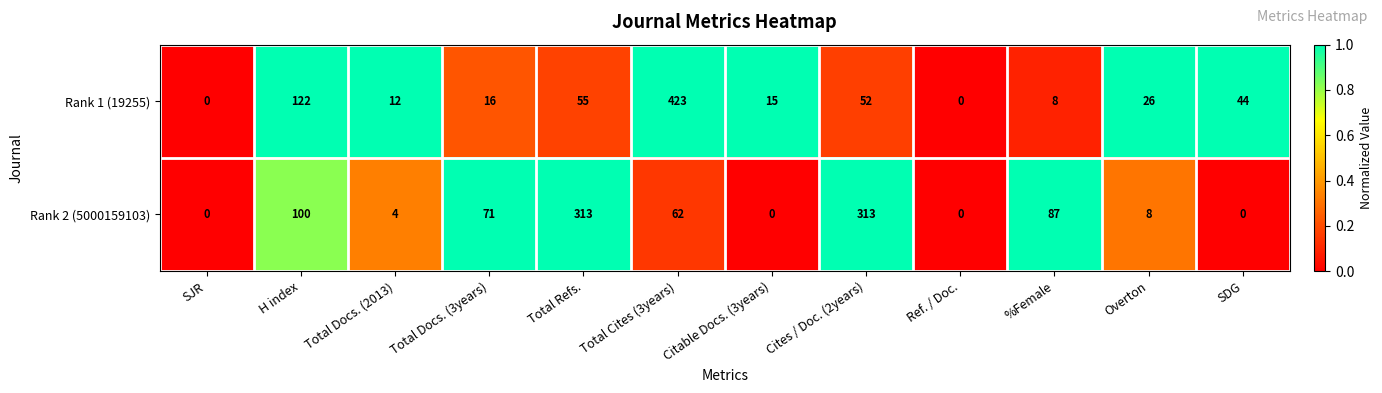

The Rank 1 (19255) series shows -253 at Ref. / Doc.. True or false?

False